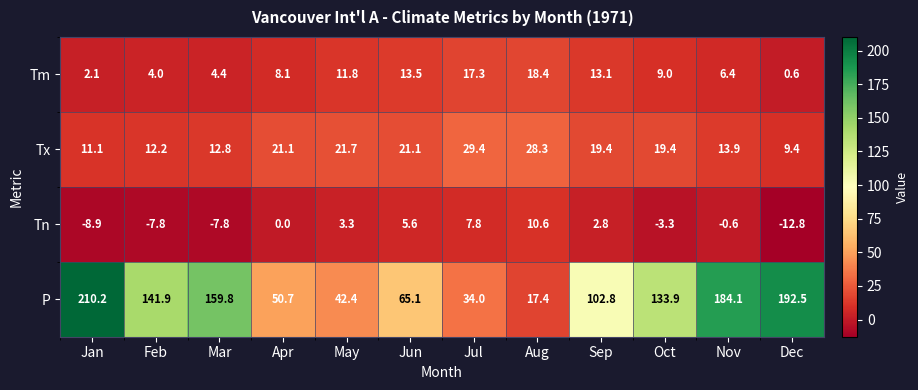

Rank the series at Oct from highest to lowest value.

P, Tx, Tm, Tn